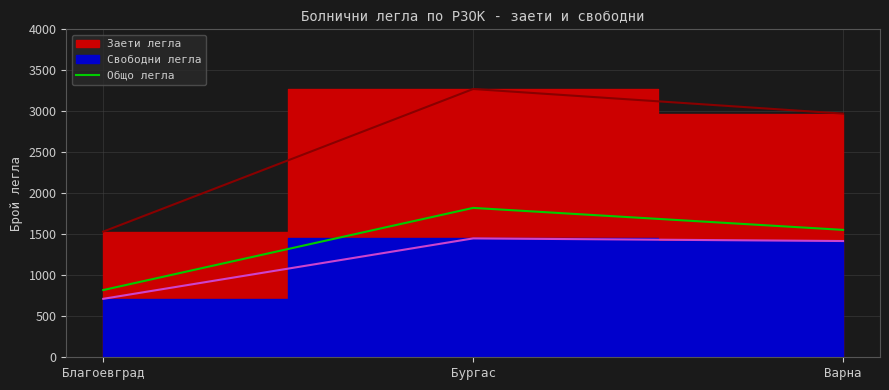

Read the Общо легла value at Варна.

1554